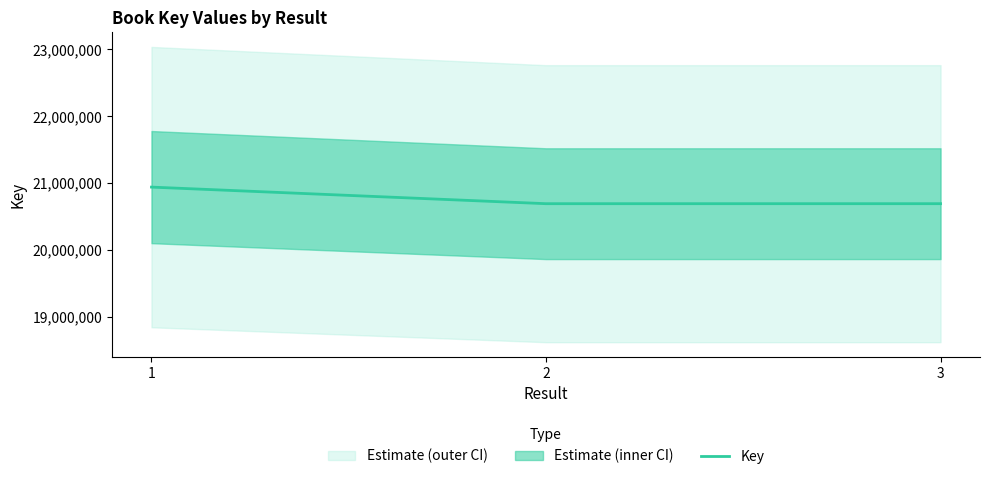

The value at 3 is 33989841. True or false?

False